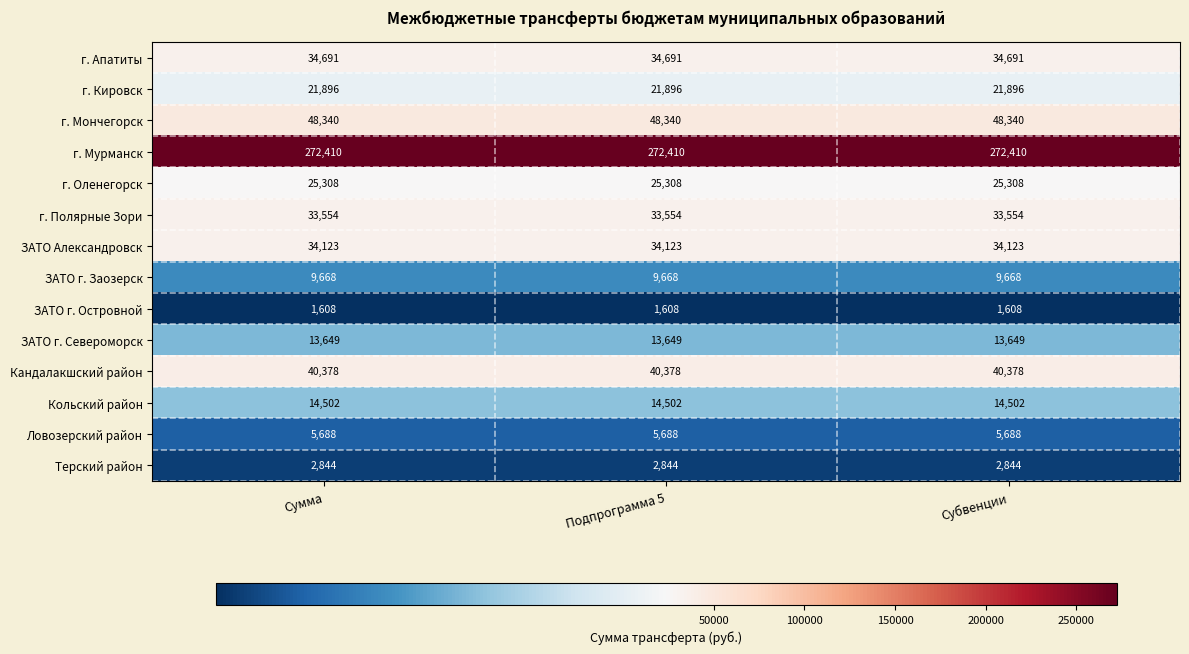

What is the average value of the ЗАТО г. Заозерск series?

9668